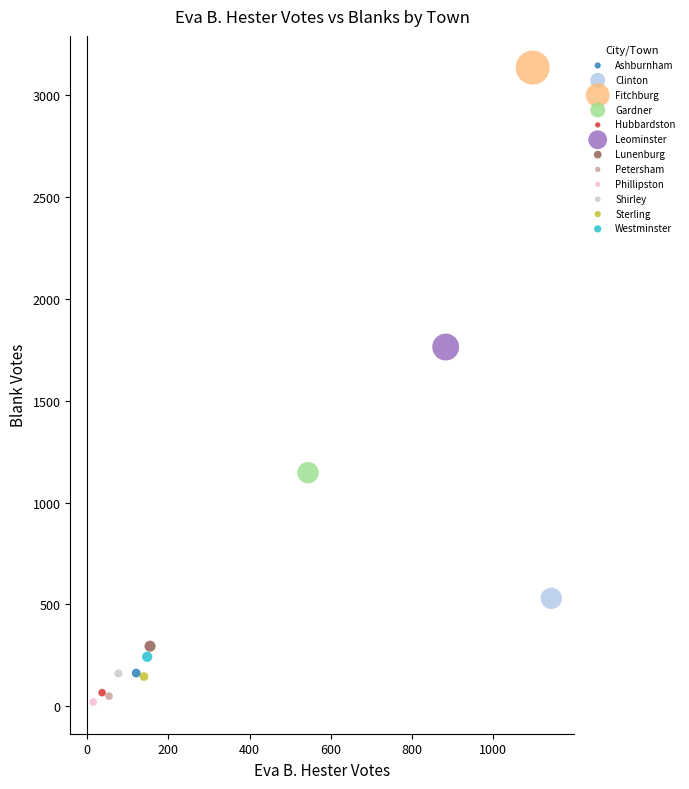

What are all the series names shown in the legend?

Ashburnham, Clinton, Fitchburg, Gardner, Hubbardston, Leominster, Lunenburg, Petersham, Phillipston, Shirley, Sterling, Westminster